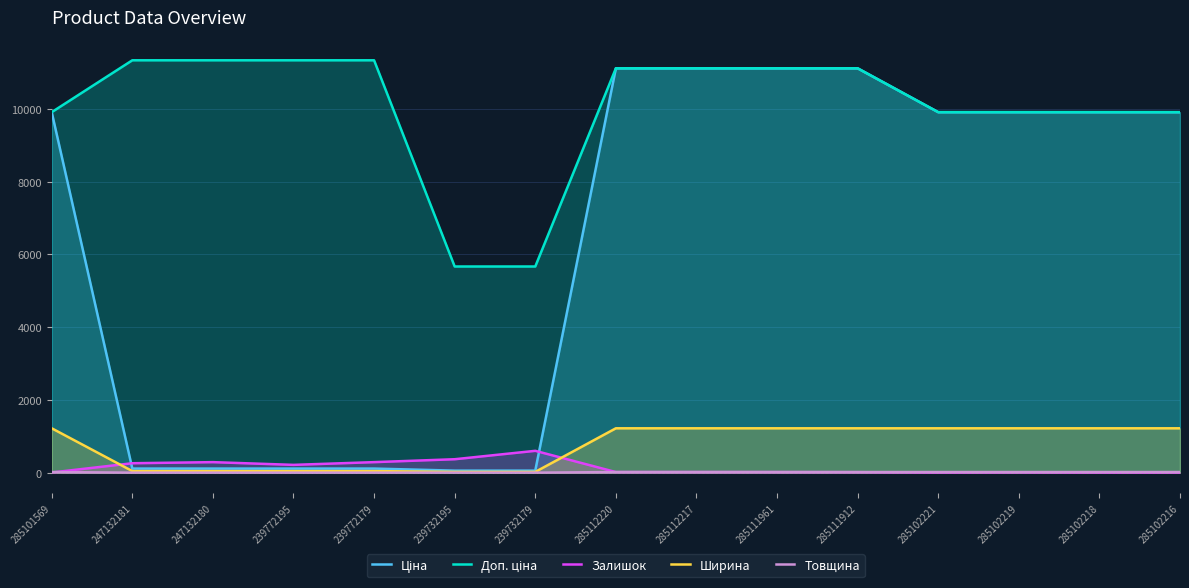

True or false: Товщина and Ширина cross at least once.

False